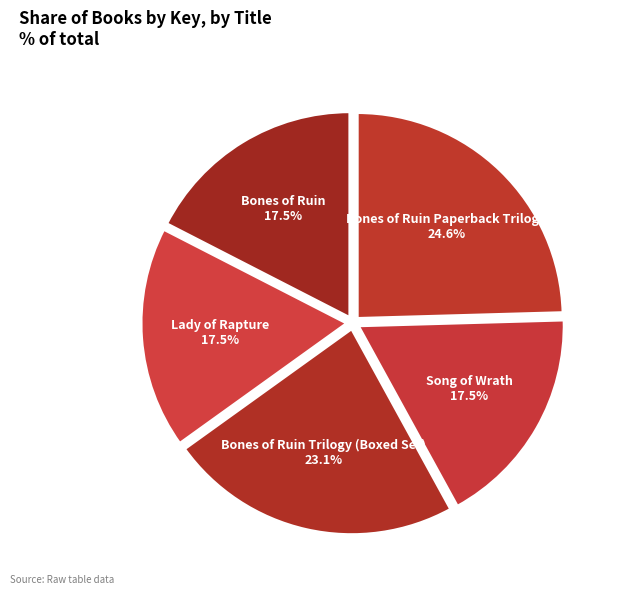

What is the ratio of the value at Bones of Ruin Trilogy (Boxed Set) to the value at Song of Wrath?

1.3